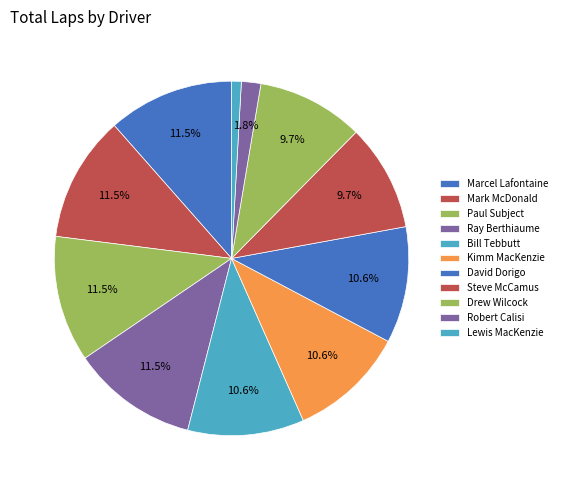

Which slice is the largest?

Marcel Lafontaine